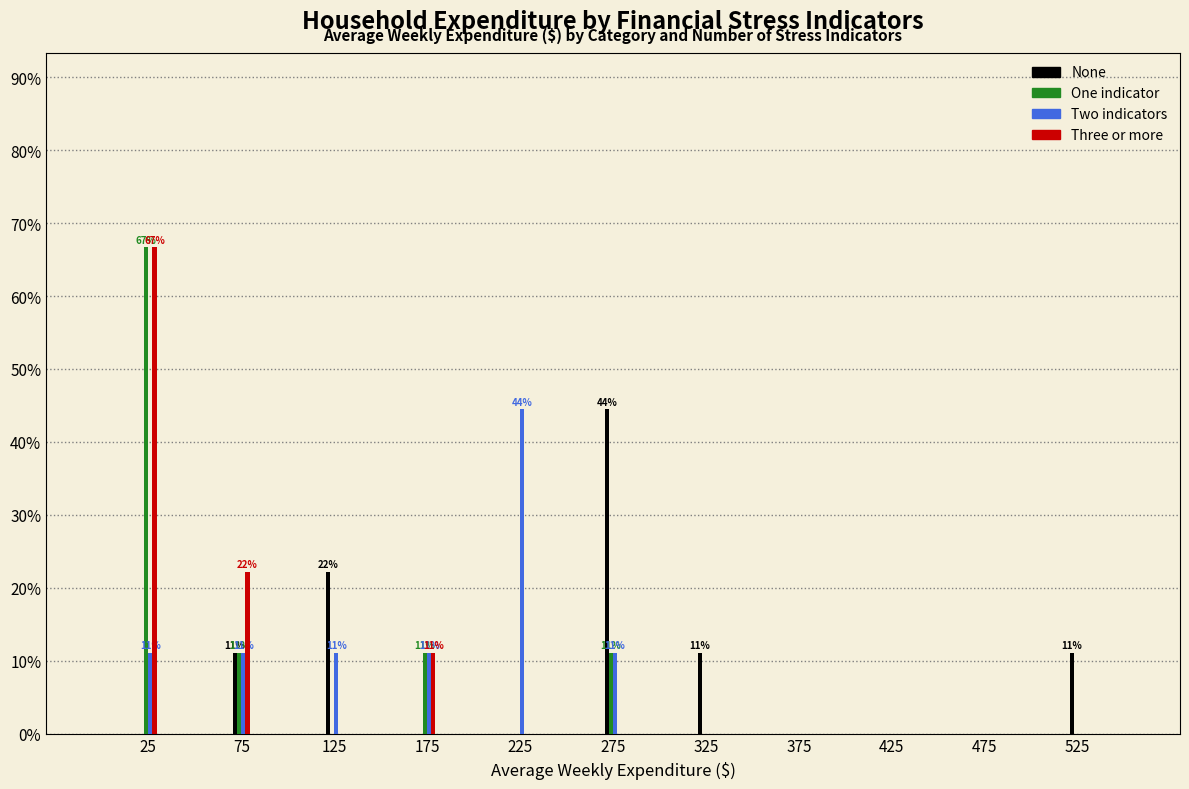

At which category is the sum across all series the highest?

25